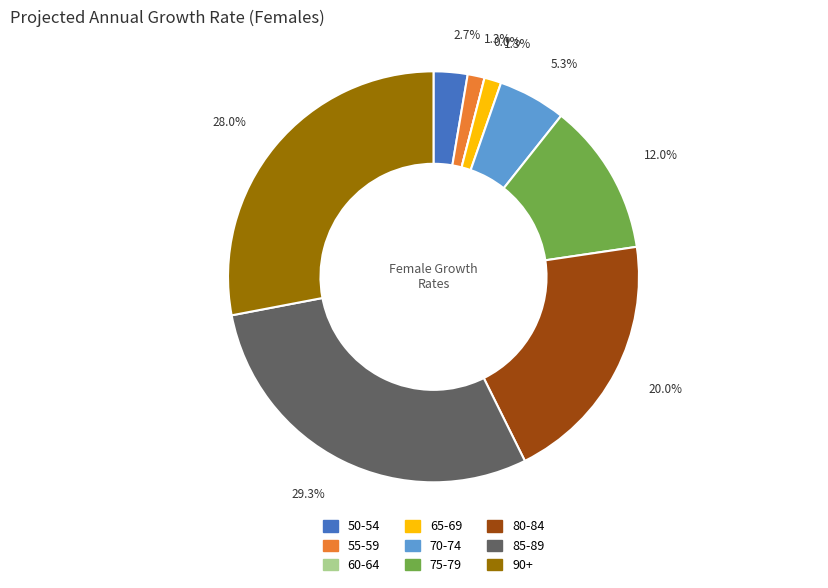

The 65-69 slice represents 1% of the pie. True or false?

True